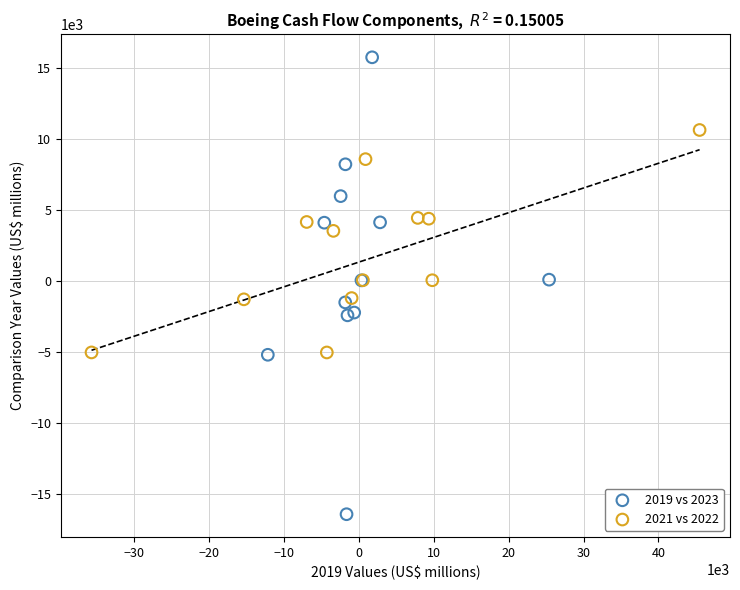

Which series reaches the minimum Y coordinate?

2019 vs 2023